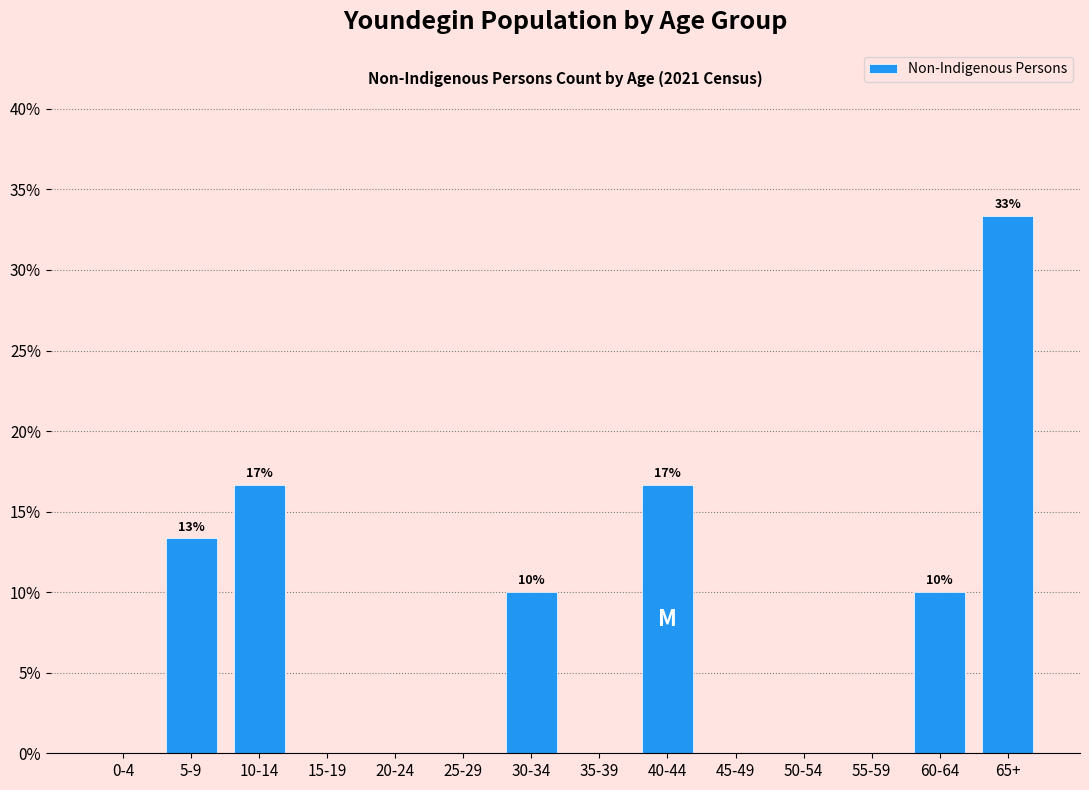

Reading left to right, list all the values displayed in this chart.

0-4=0.0	5-9=13.3	10-14=16.7	15-19=0.0	20-24=0.0	25-29=0.0	30-34=10.0	35-39=0.0	40-44=16.7	45-49=0.0	50-54=0.0	55-59=0.0	60-64=10.0	65+=33.3